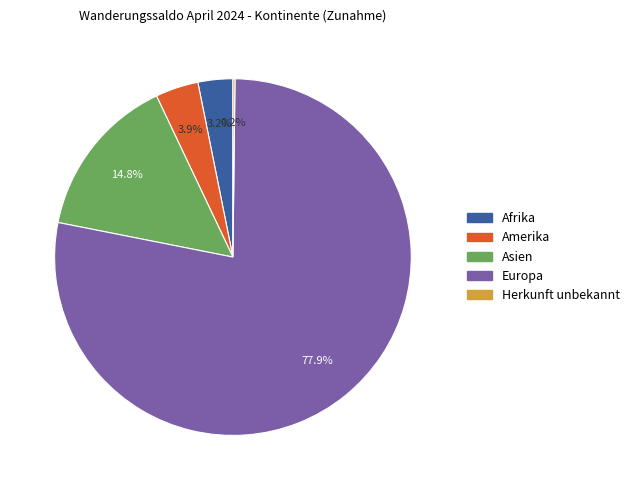

The Europa slice represents 91% of the pie. True or false?

False